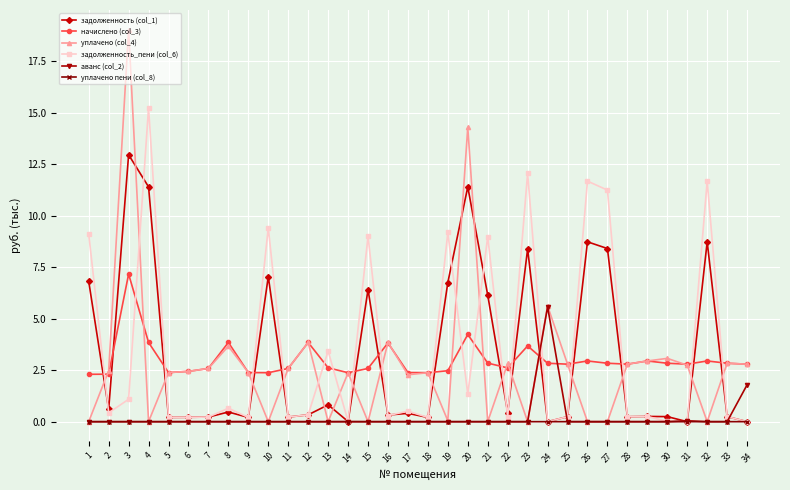

Rank the series by their maximum value, from highest to lowest.

уплачено (col_4), задолженность_пени (col_6), задолженность (col_1), начислено (col_3), аванс (col_2), уплачено пени (col_8)